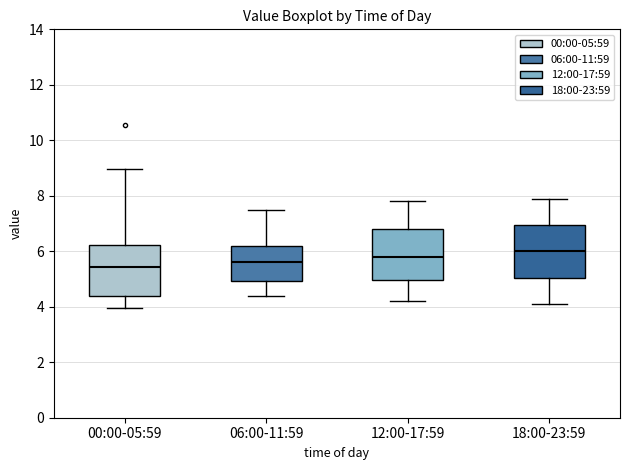

Reading left to right, transcribe this box plot: for each box, give where its median line is, the range the box spans, and where its two whiskers end, as read against the y-axis. The values are not printed on the chart, so give them approximately, as read against the axis.

00:00-05:59: median 5.4, box 4.4 to 6.2, whiskers 4.0 to 9.0
06:00-11:59: median 5.6, box 5.0 to 6.2, whiskers 4.4 to 7.6
12:00-17:59: median 5.8, box 5.0 to 6.8, whiskers 4.2 to 7.8
18:00-23:59: median 6.0, box 5.0 to 7.0, whiskers 4.2 to 8.0